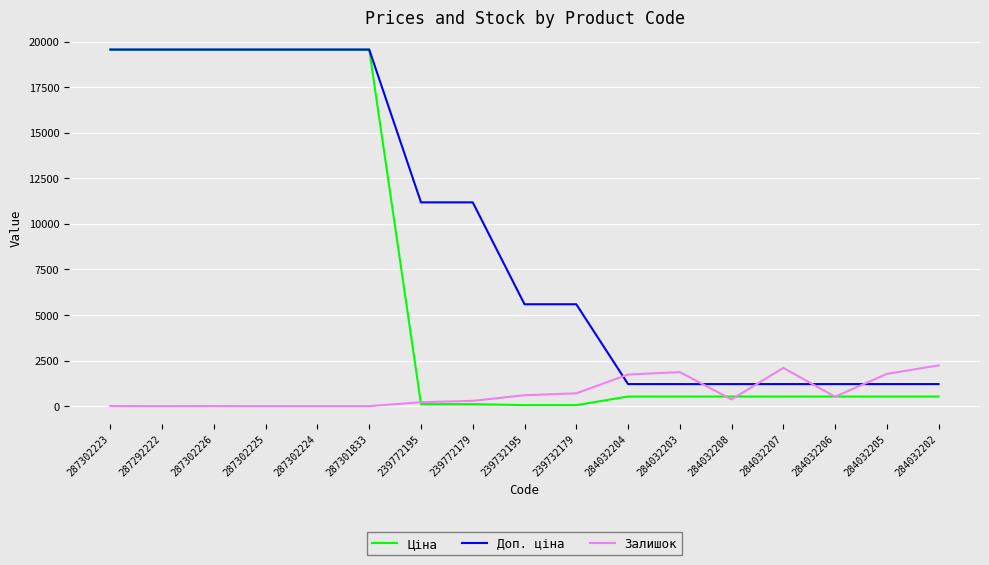

How many values in the Ціна series exceed 528?

13